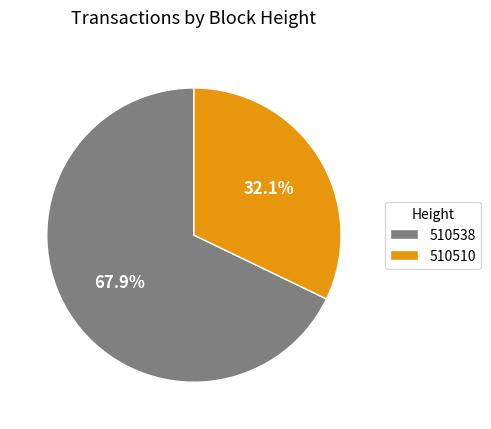

How many segments does this pie chart have?

2